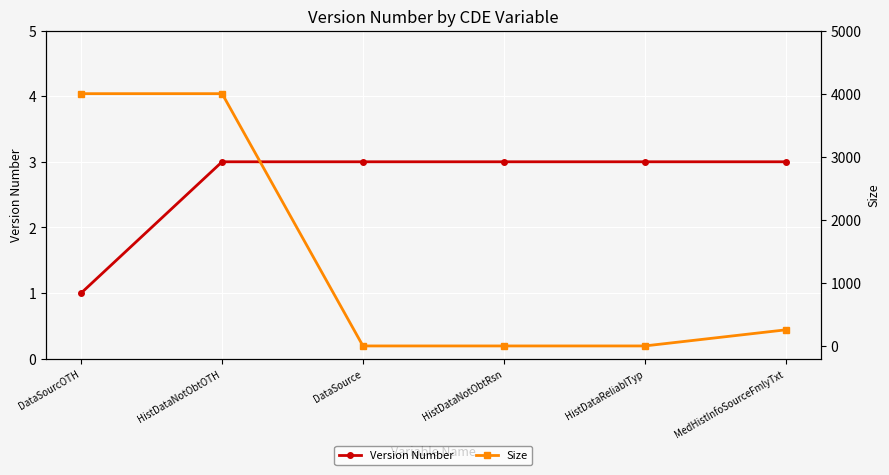

What is the label of the 5th point from the left?

HistDataReliablTyp